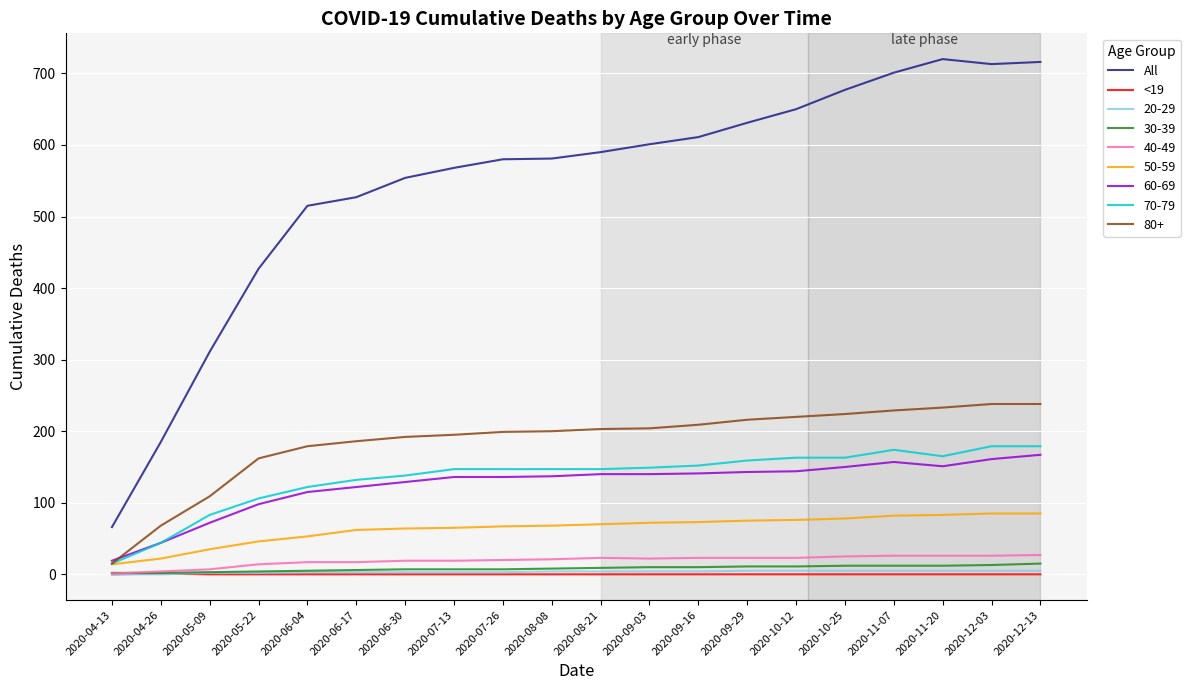

True or false: <19 and All intersect in this chart.

False